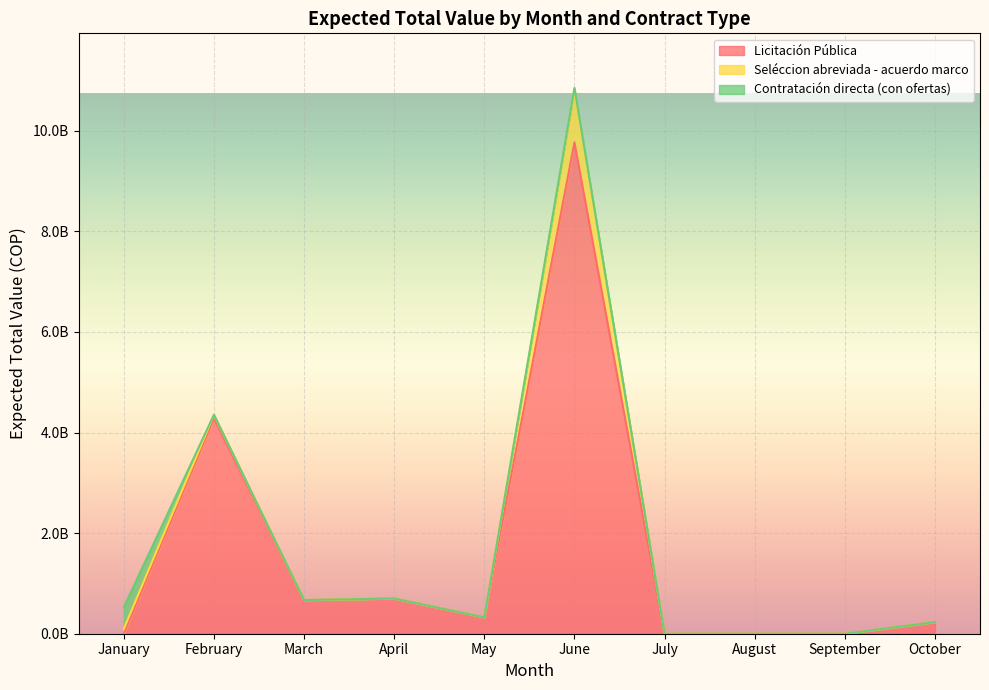

True or false: Licitación Pública and Seléccion abreviada - acuerdo marco cross at least once.

False